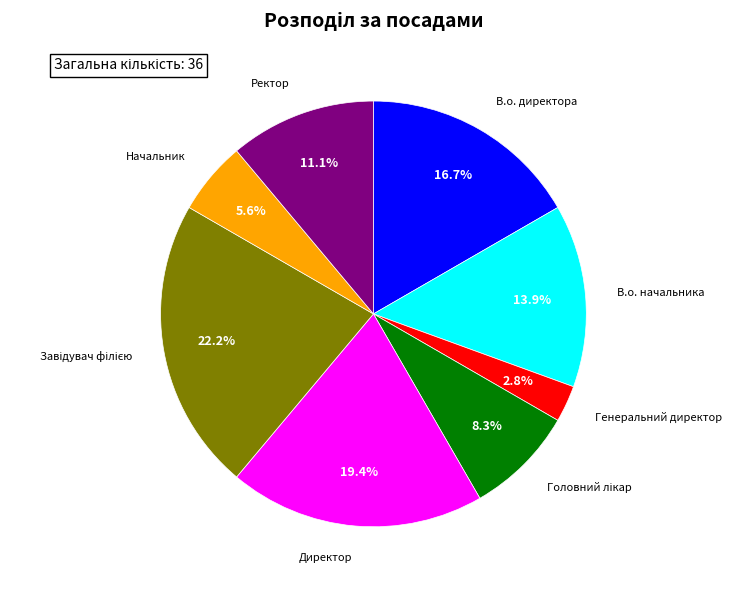

Is there any slice that represents more than half of the pie?

No